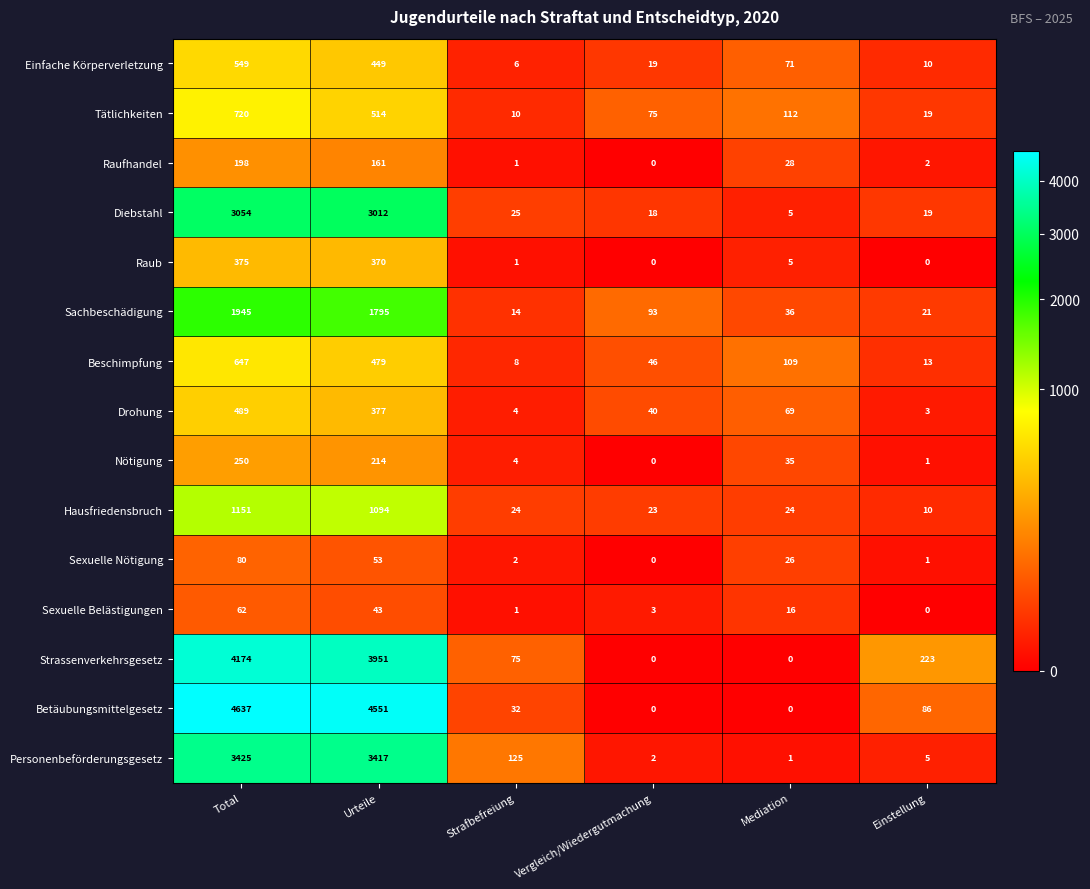

Is the value of Diebstahl at Urteile greater than the value of Raub at Strafbefreiung?

Yes